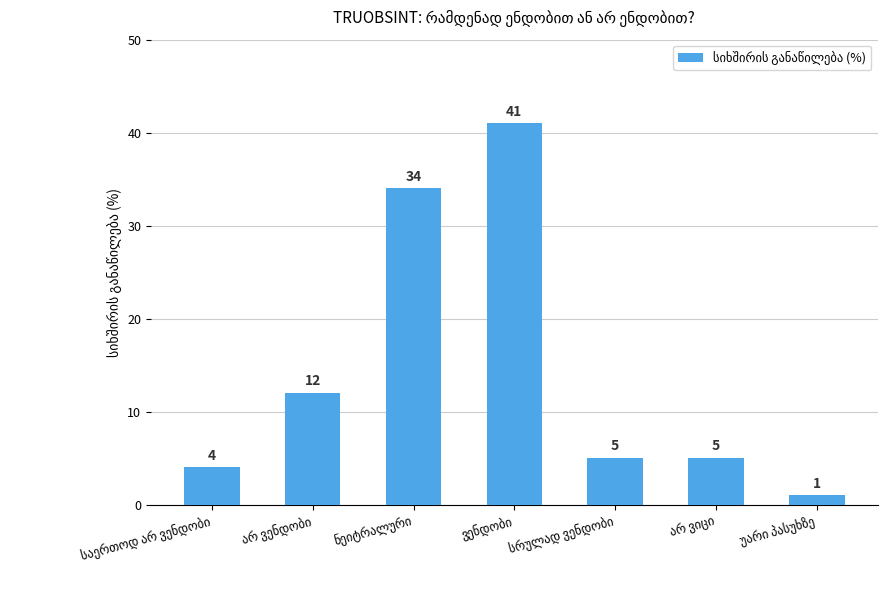

How many bars are there in total?

7